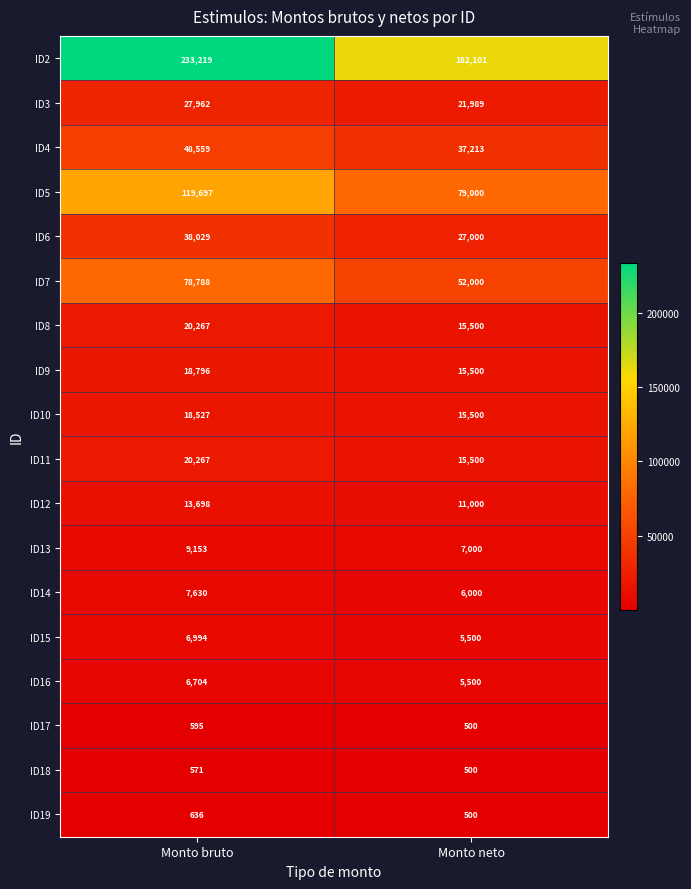

Between Monto bruto and Monto neto, which series saw the biggest shift?

ID2